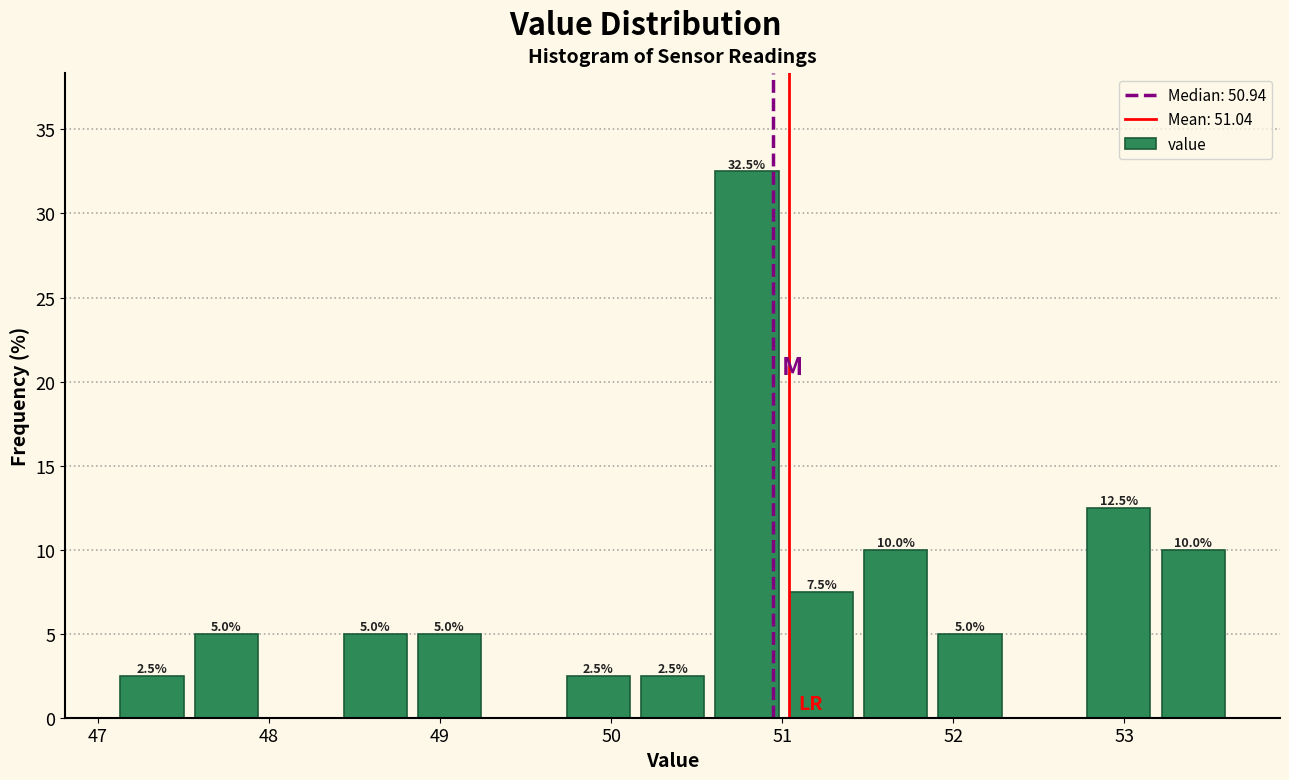

Over which range of the x-axis is the bar tallest?

50.6 to 51.0